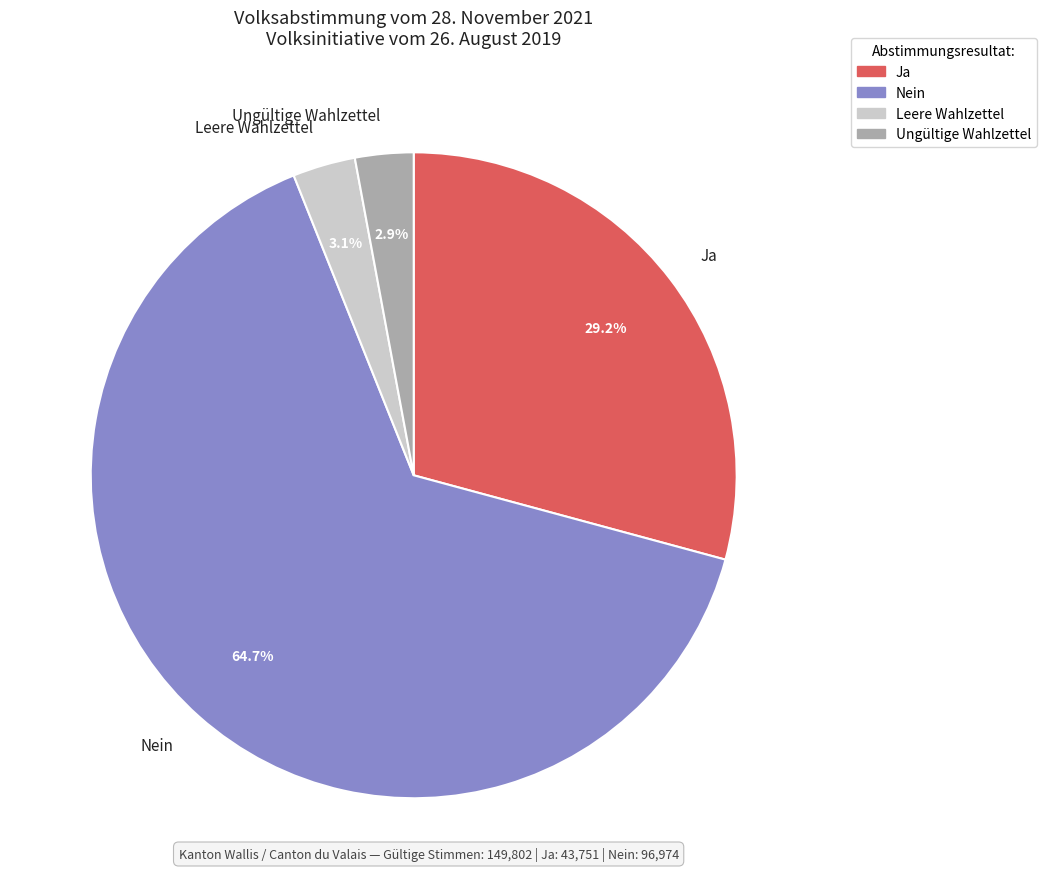

Which category has the biggest portion of the pie?

Nein